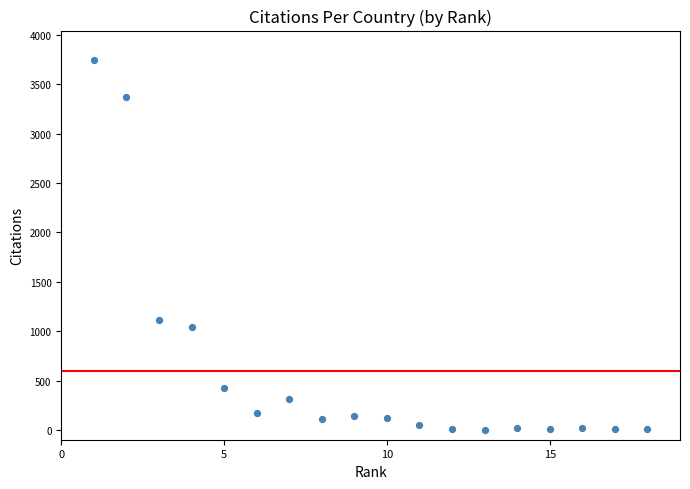

What Y value in the scatter plot is closest to 1873?

1116